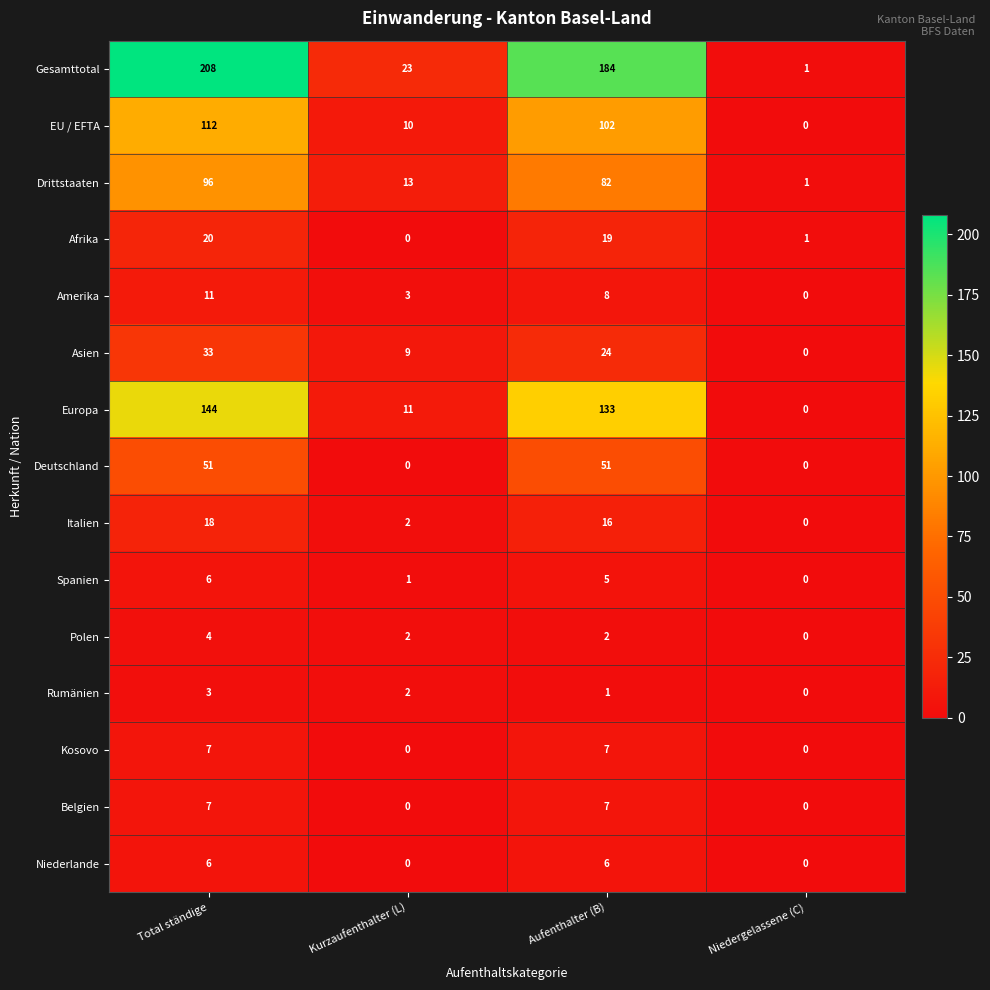

At which category does the chart reach its peak across all series?

Total ständige